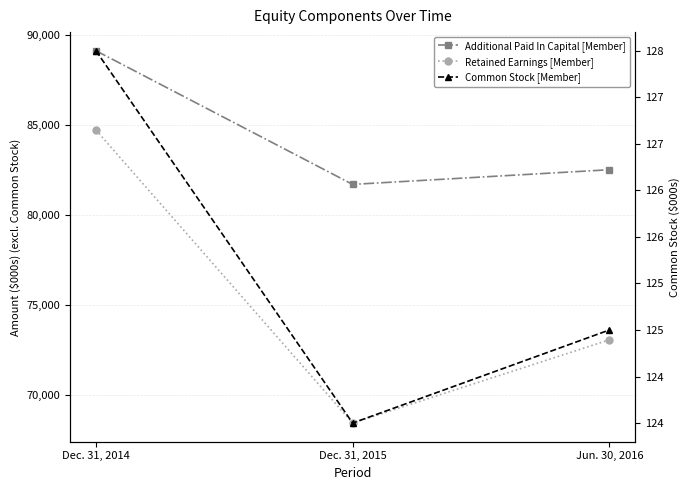

How many data points does each series have?

3